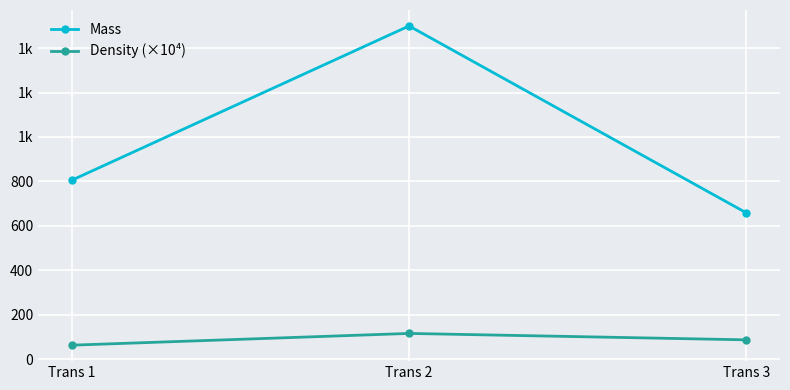

True or false: Density (×10⁴) has a value of 202.9 at Trans 2.

False